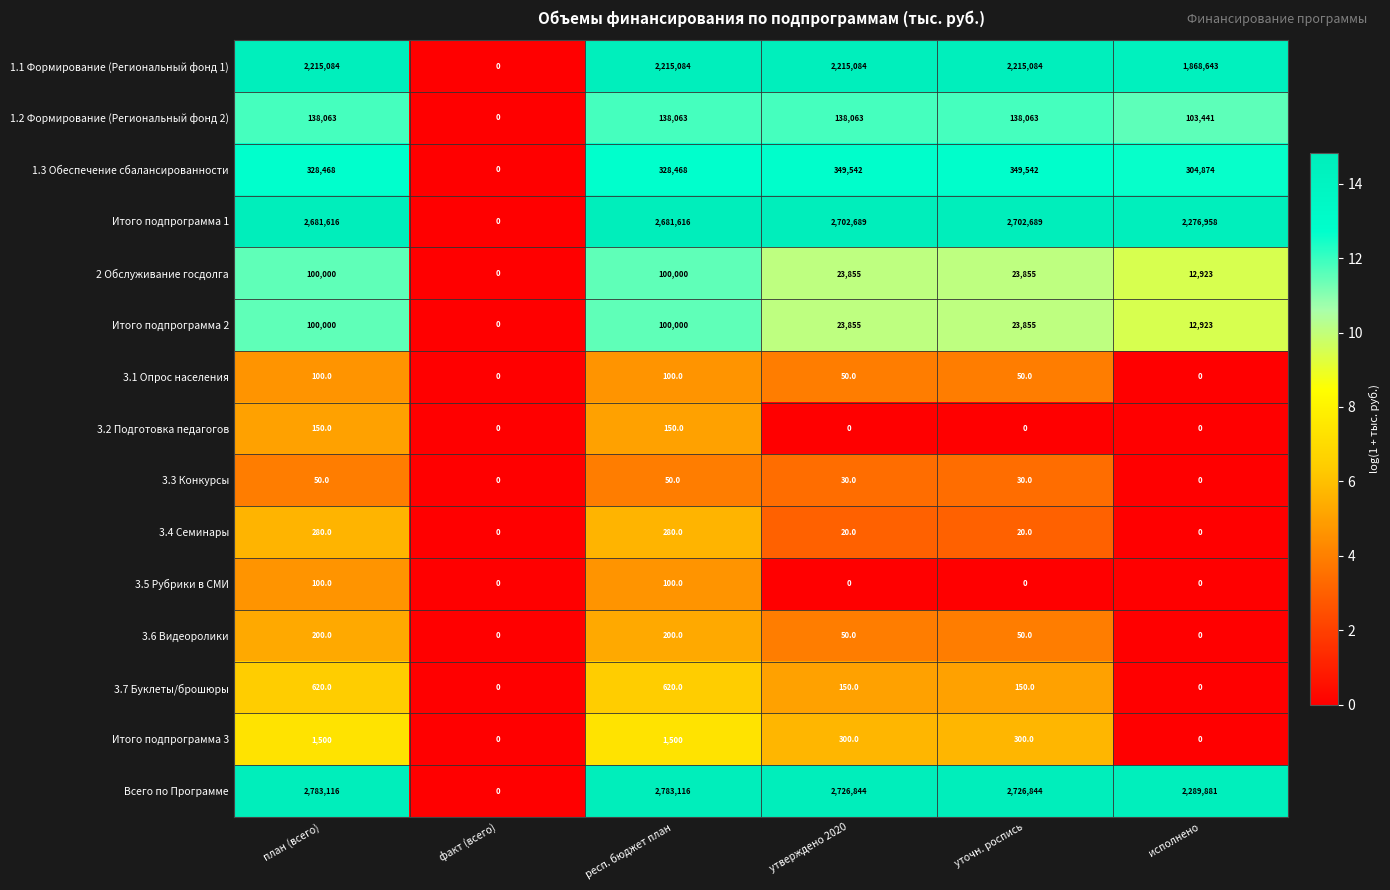

What is the greatest value displayed?

2783116